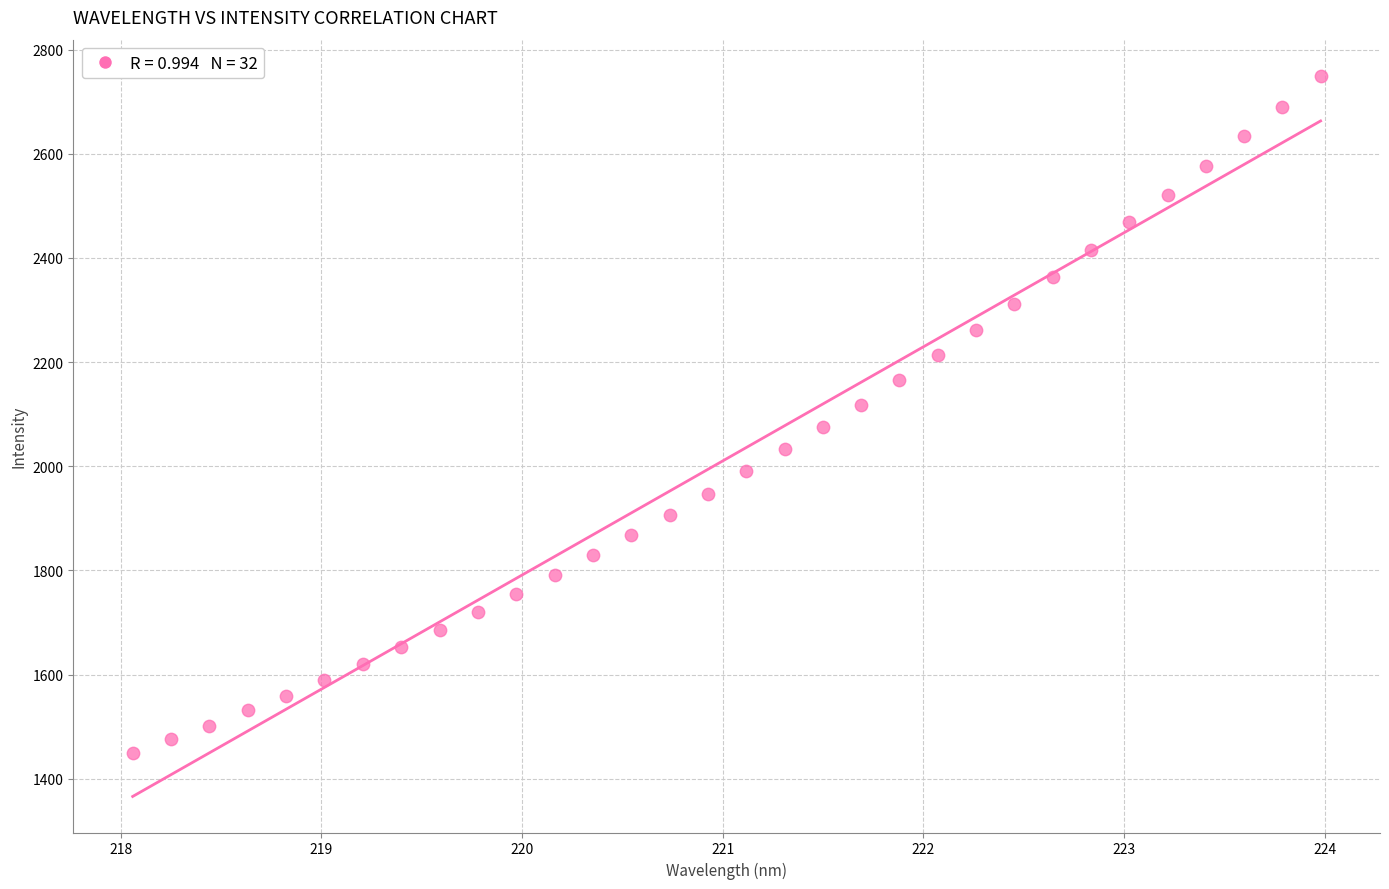

What is the range of X values (max minus min)?

5.9